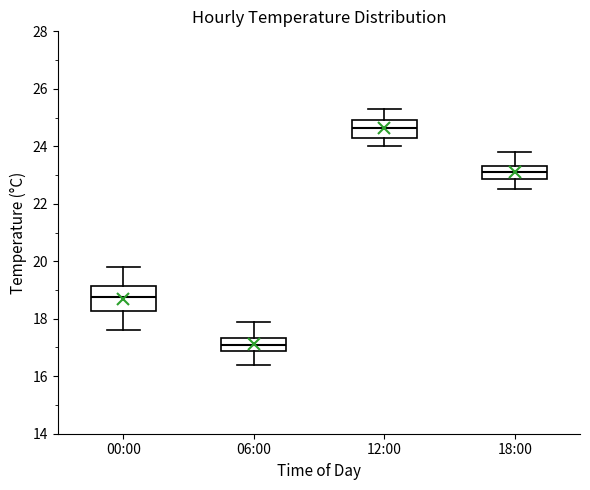

Reading left to right, read every box against the y-axis: the position of its median line, the range the box covers, and the ends of its whiskers. The values are not printed on the chart, so give them approximately, as read against the axis.

00:00: median 18.8, box 18.2 to 19.2, whiskers 17.6 to 19.8
06:00: median 17.2, box 16.8 to 17.4, whiskers 16.4 to 18.0
12:00: median 24.6, box 24.4 to 25.0, whiskers 24.0 to 25.4
18:00: median 23.2, box 22.8 to 23.4, whiskers 22.6 to 23.8